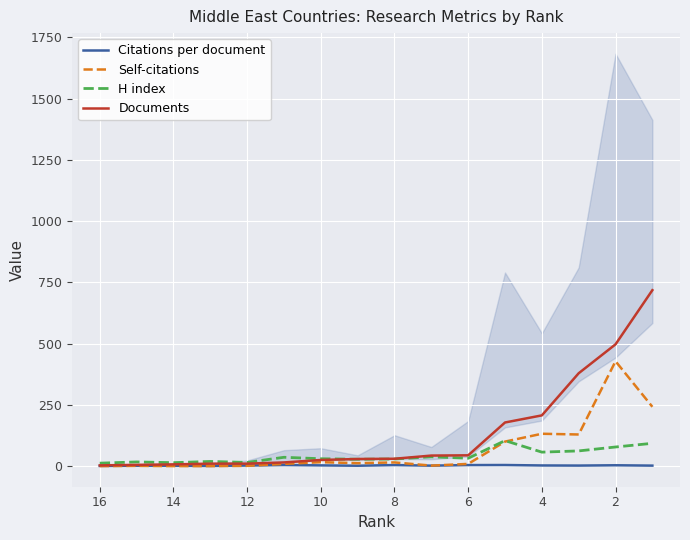

True or false: Documents has more than 1 points higher than both neighbors.

False